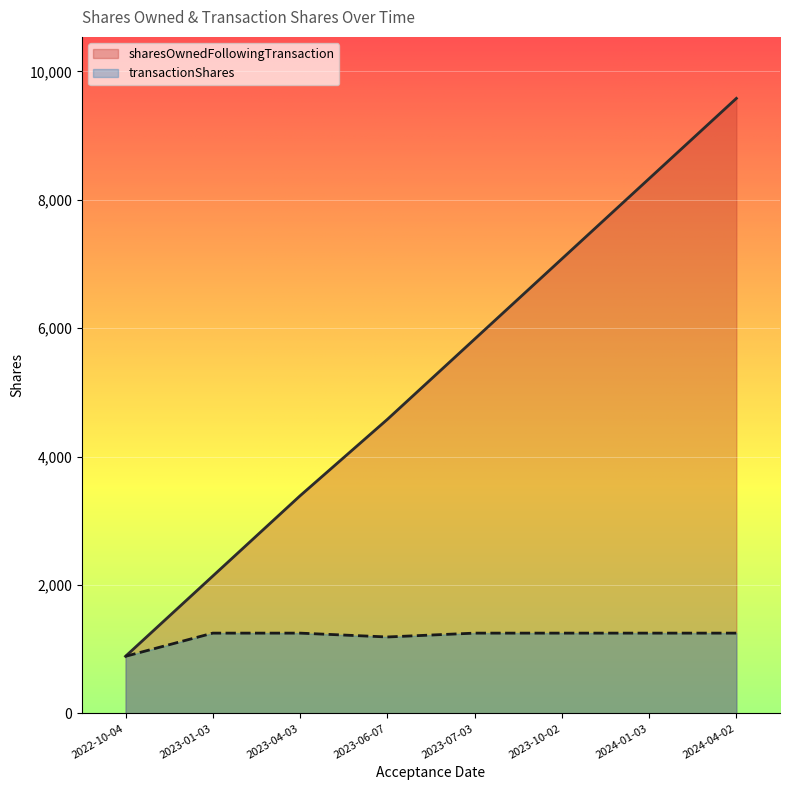

How many values in the sharesOwnedFollowingTransaction series exceed 5829?

3